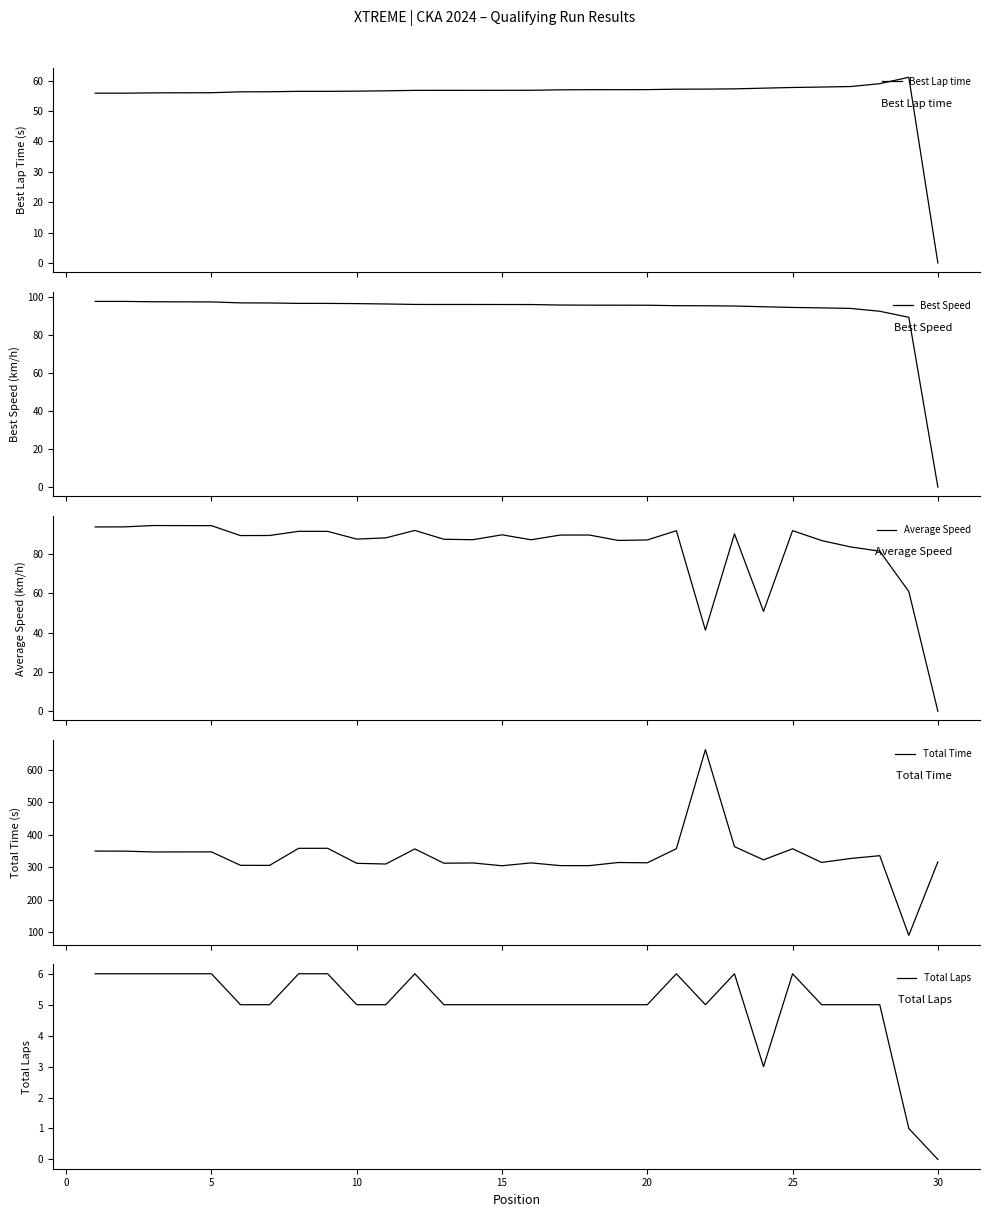

What is the value of the Best Speed point at the 14th from the left?

96.2